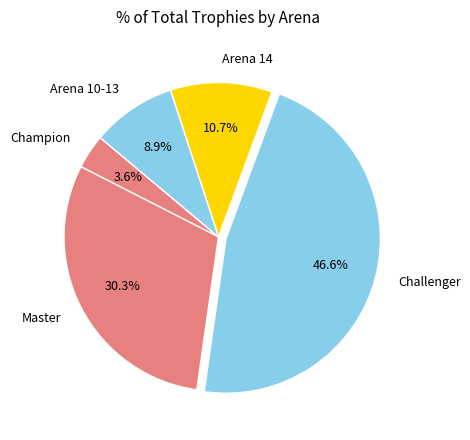

Which category has the smallest portion of the pie?

Champion